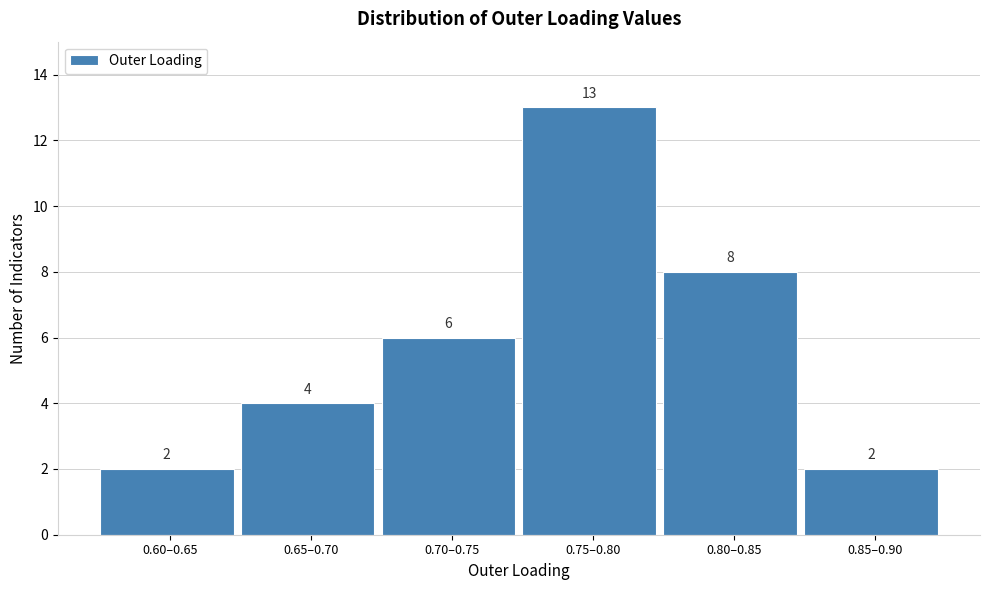

Reading right to left, what are all the values shown in this chart?

0.85–0.90=2	0.80–0.85=8	0.75–0.80=13	0.70–0.75=6	0.65–0.70=4	0.60–0.65=2